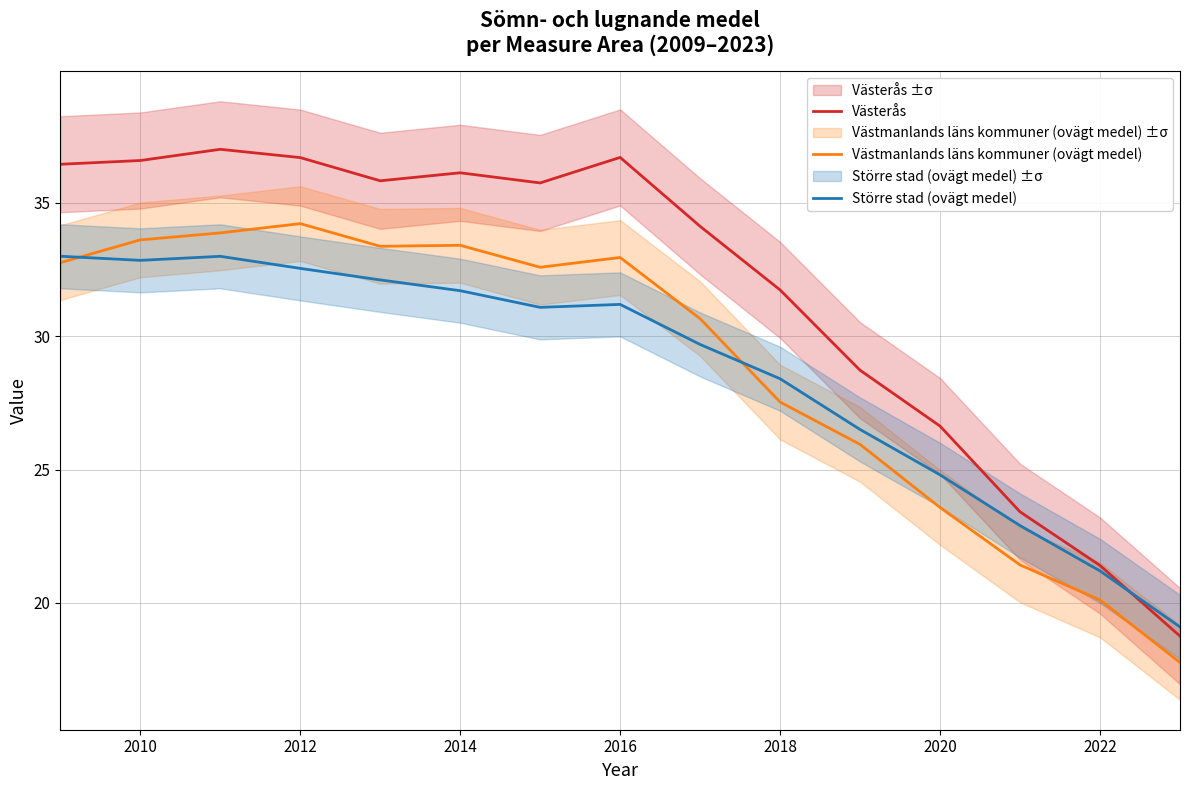

At which label is Västerås closest to 27?

2020